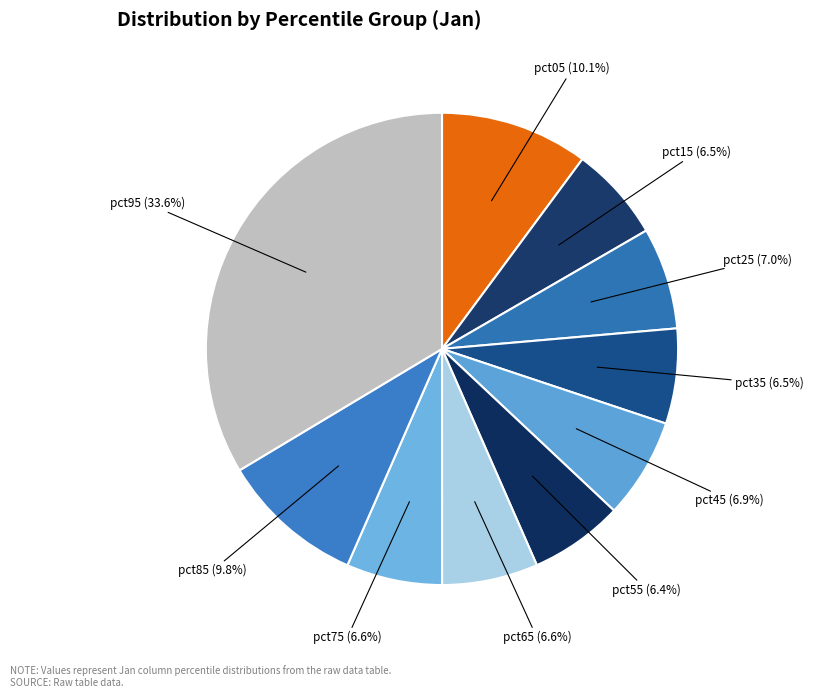

How many segments does this pie chart have?

10